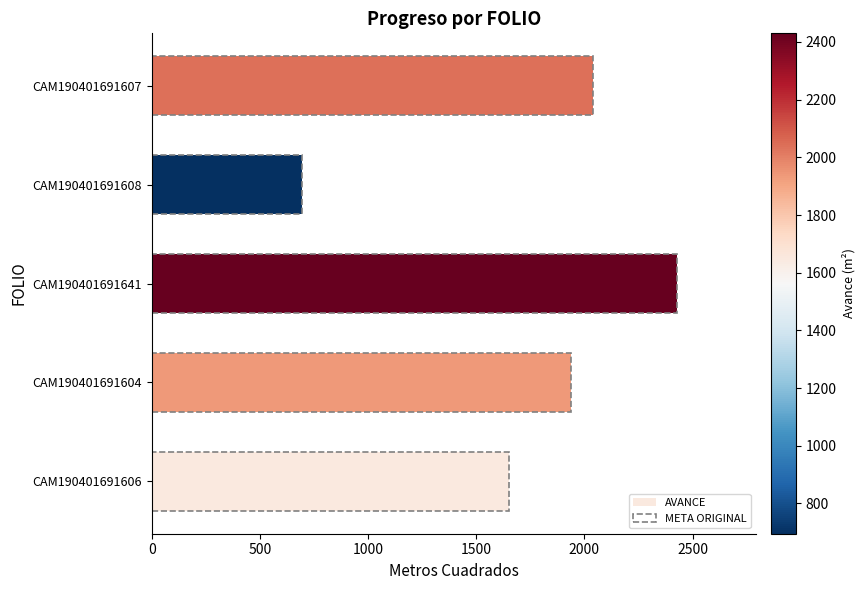

Between 500 and 1000, which series saw the biggest shift?

AVANCE